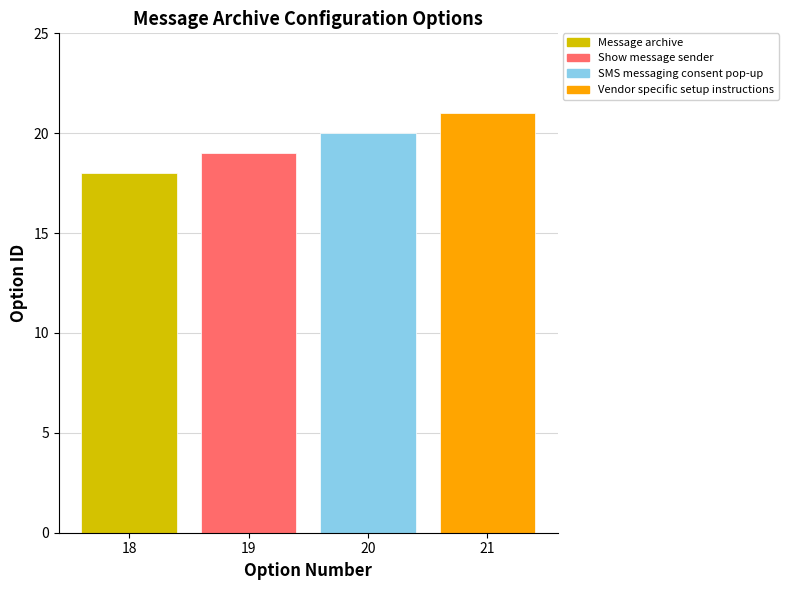

What is the maximum value shown in the chart?

21